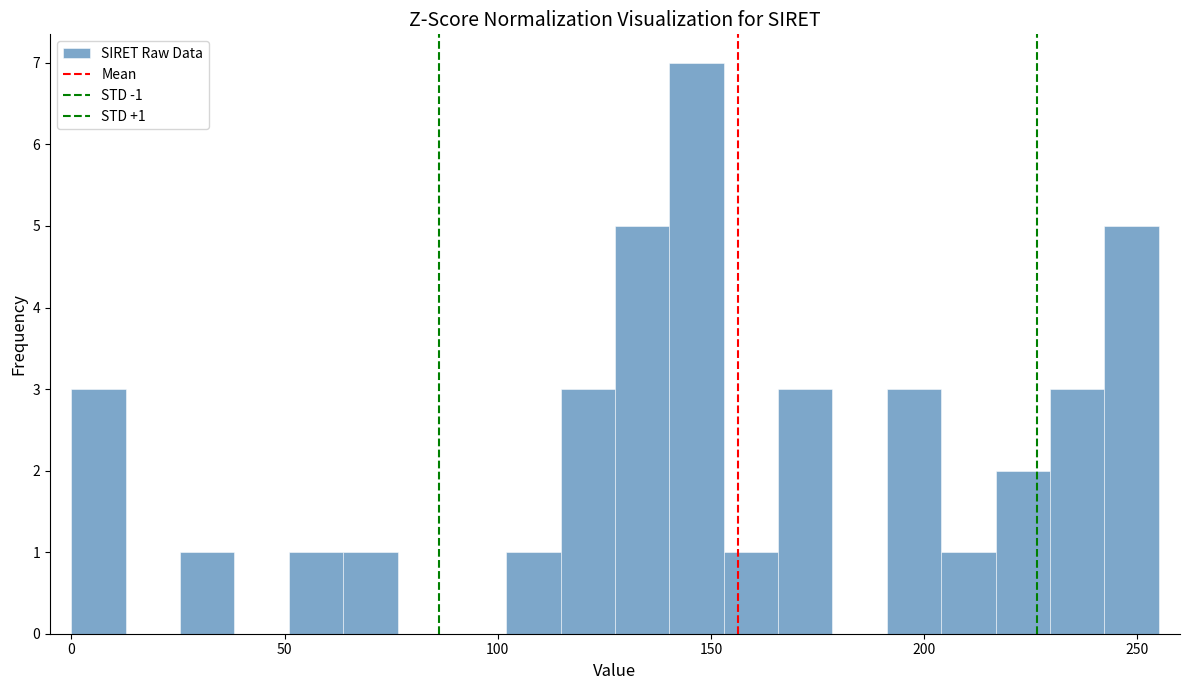

Read against the x-axis, roughly where is the centre of the tallest bar?

145